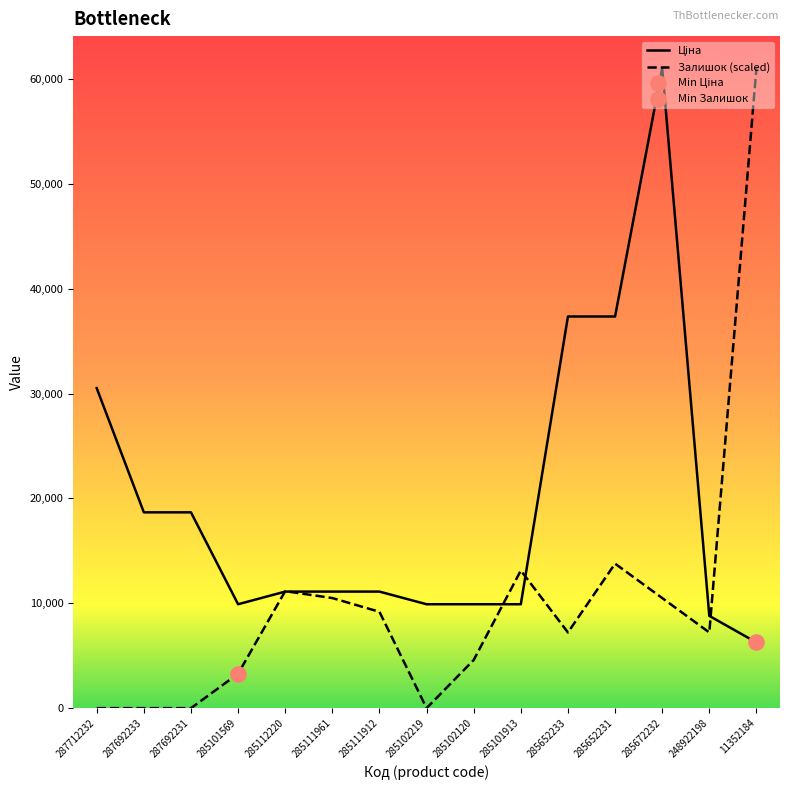

Which series has the largest total across all categories?

Ціна